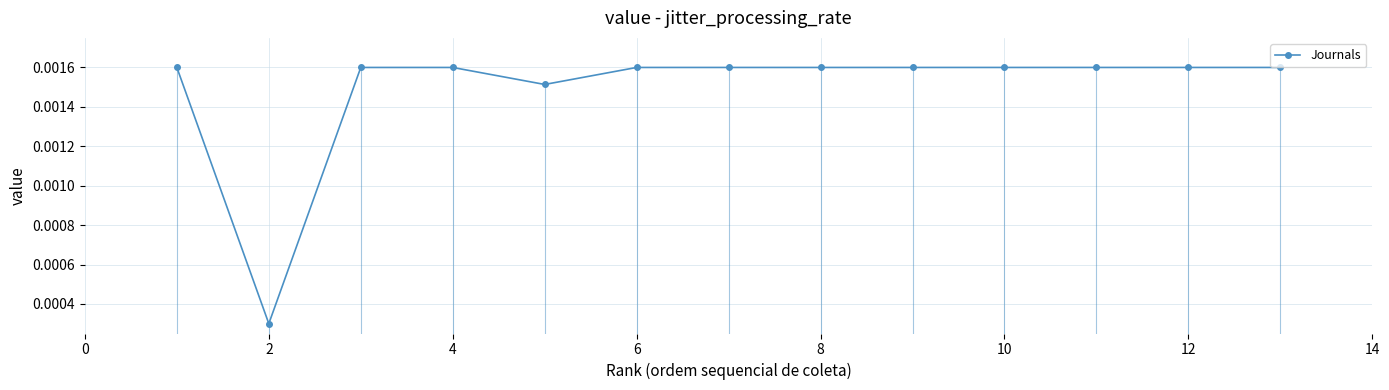

How many values are between 0 and 1?

13